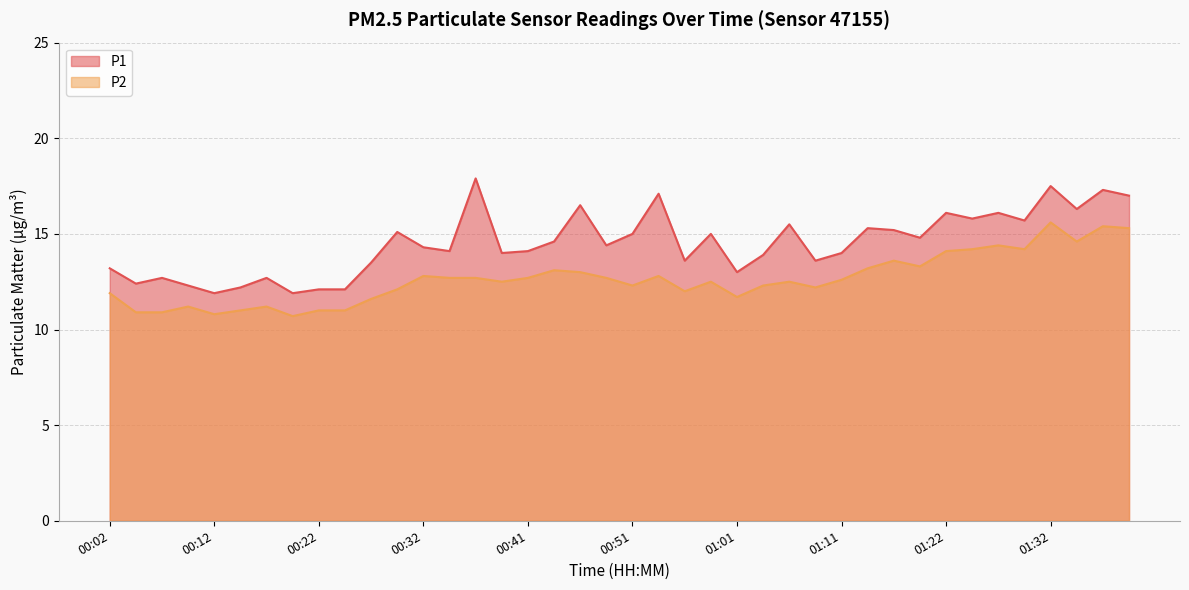

What is the minimum value shown in the chart?

10.7